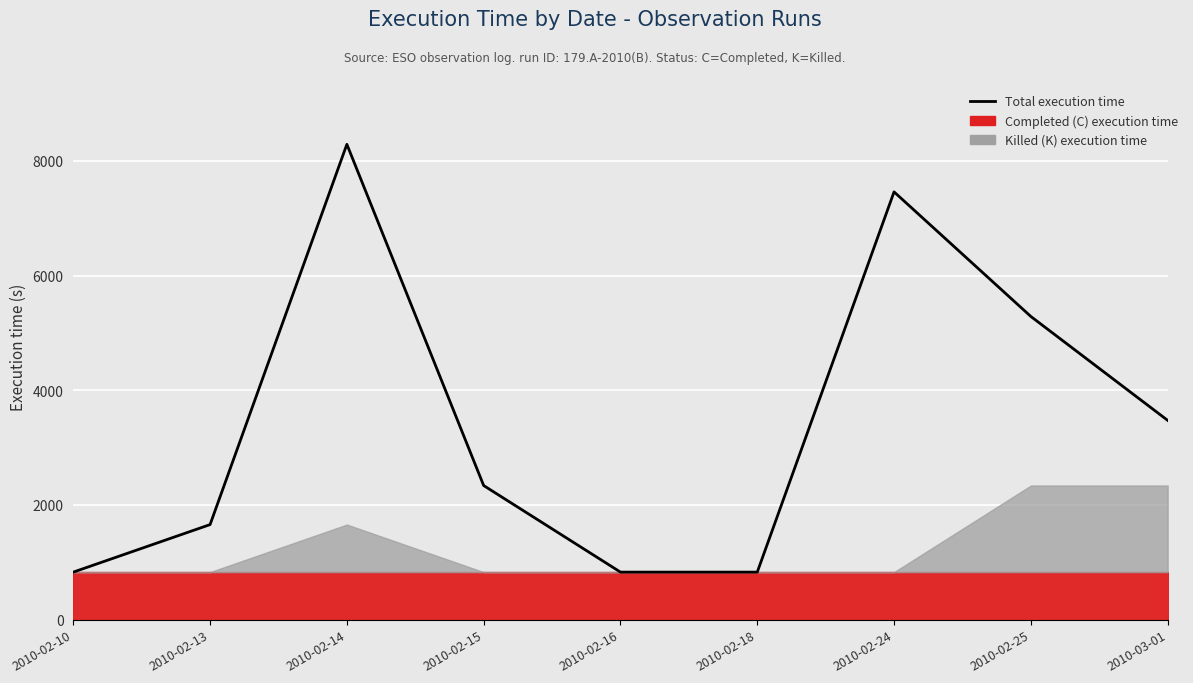

Reading right to left, list all the values displayed in this chart.

2010-03-01=3476	2010-02-25=5288	2010-02-24=7461	2010-02-18=829	2010-02-16=829	2010-02-15=2339	2010-02-14=8291	2010-02-13=1658	2010-02-10=829